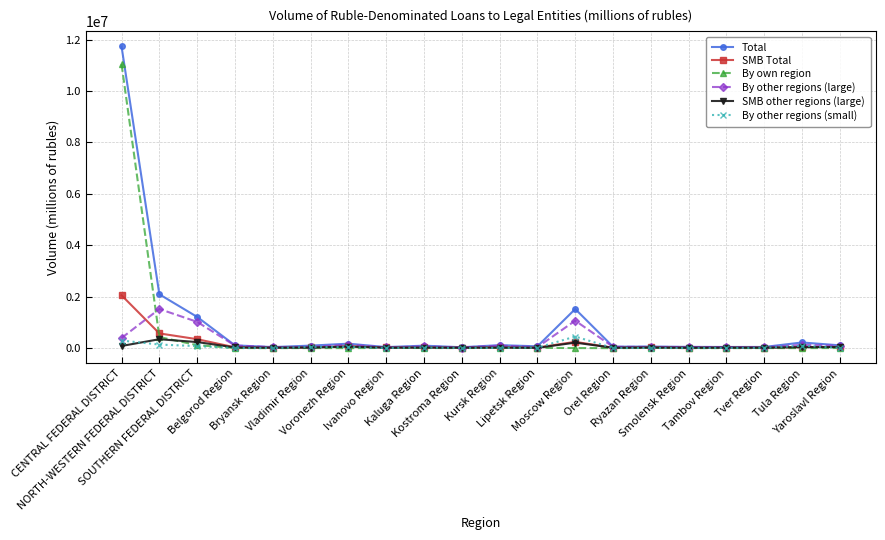

True or false: Total has more than 0 points higher than both neighbors.

True